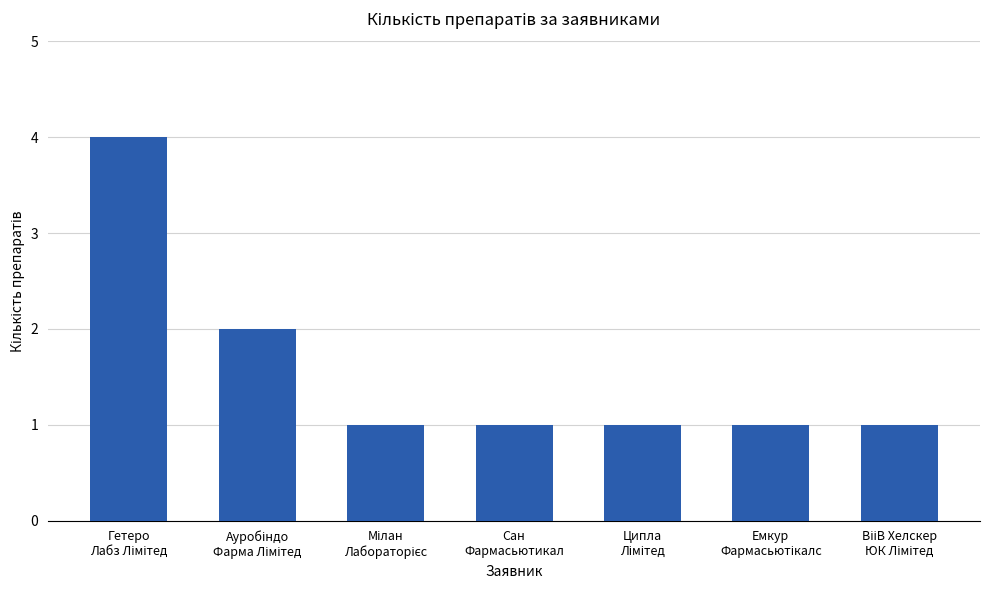

What is the value of the 6th bar from the left?

1